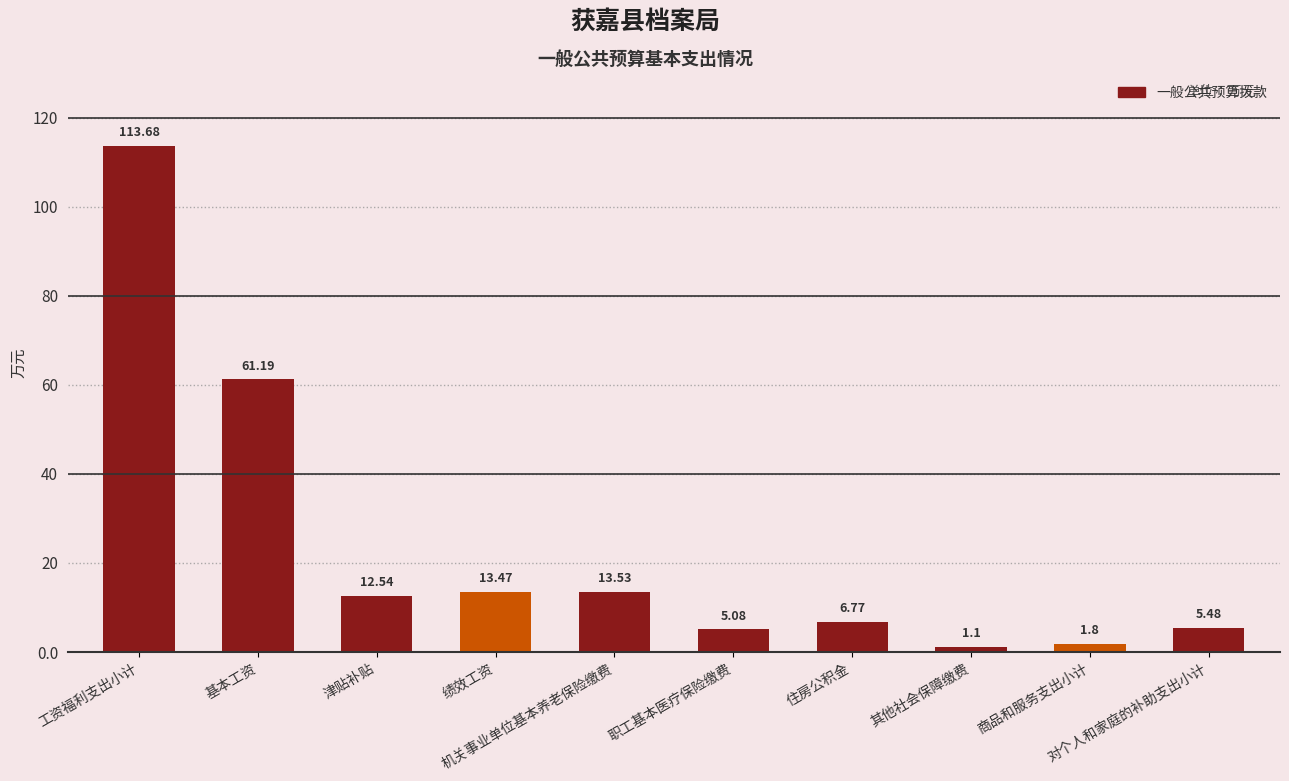

How many bars are there in total?

10